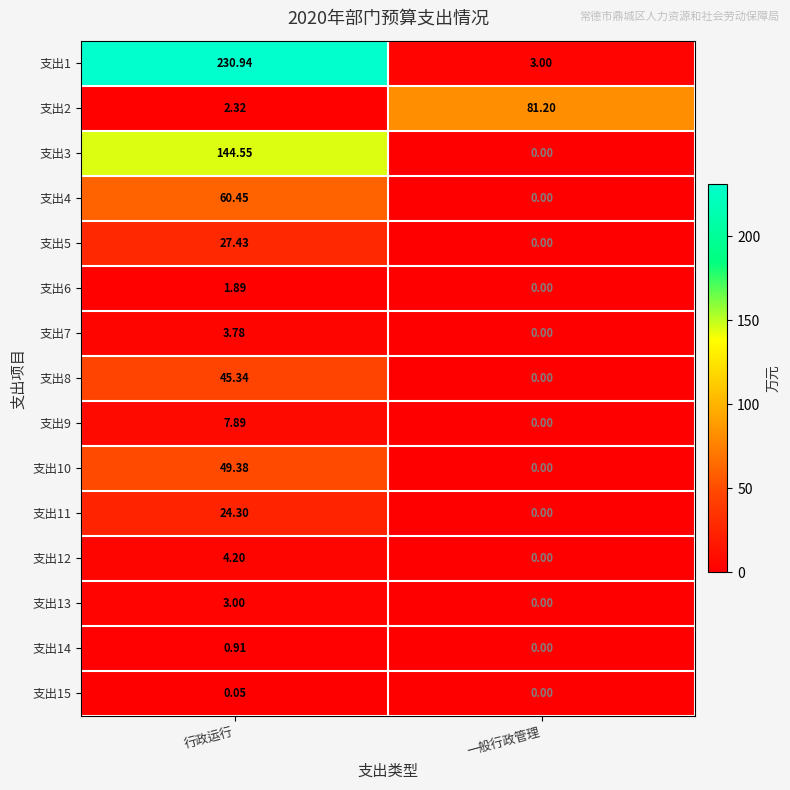

Where is 支出10 nearest to the value 24?

一般行政管理